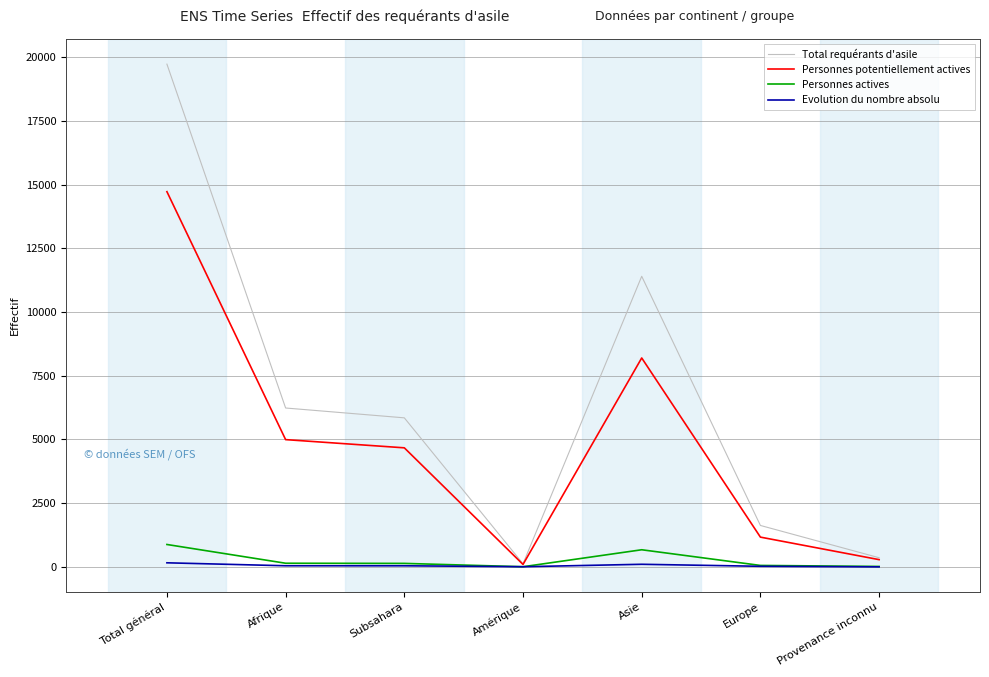

Which series has the largest total across all categories?

Total requérants d'asile